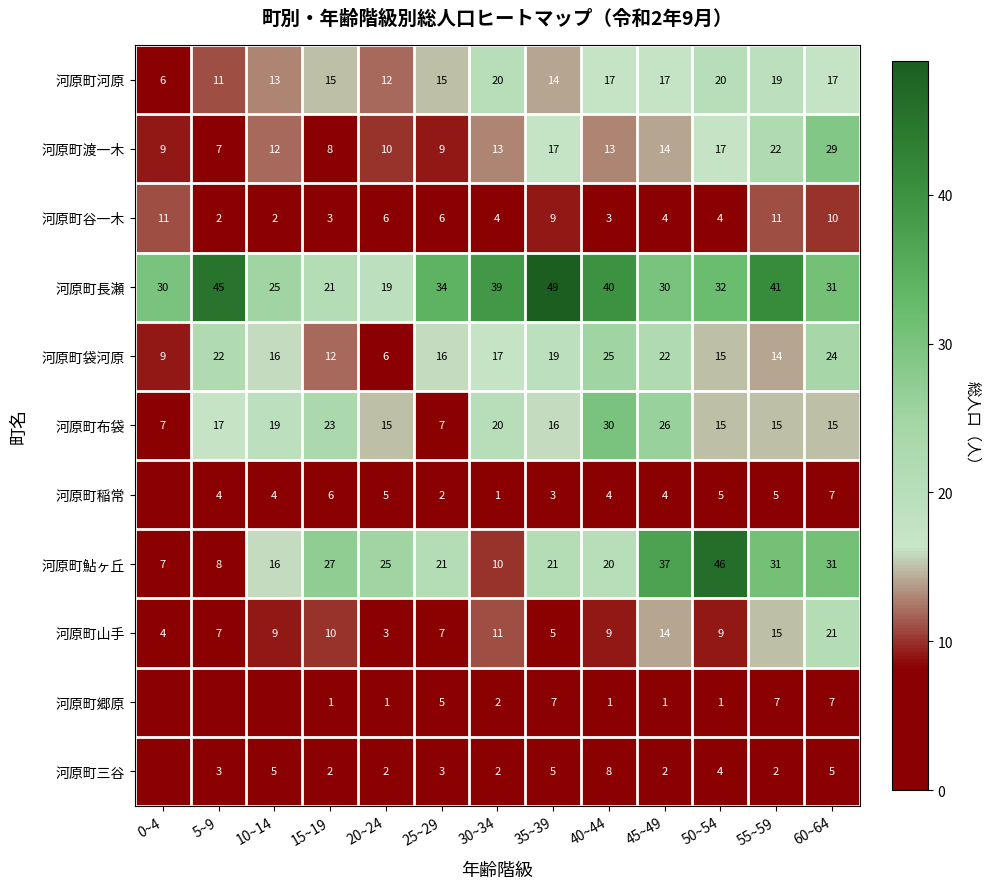

True or false: 河原町鮎ヶ丘 has a value of 20 at 40~44.

True